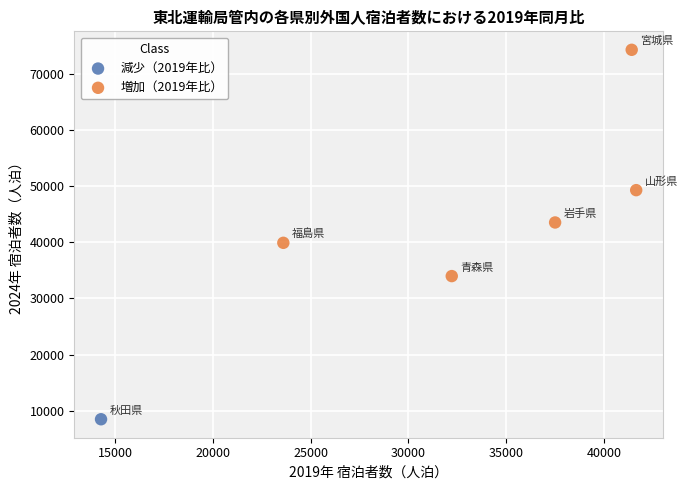

What are all the series names shown in the legend?

減少（2019年比）, 増加（2019年比）